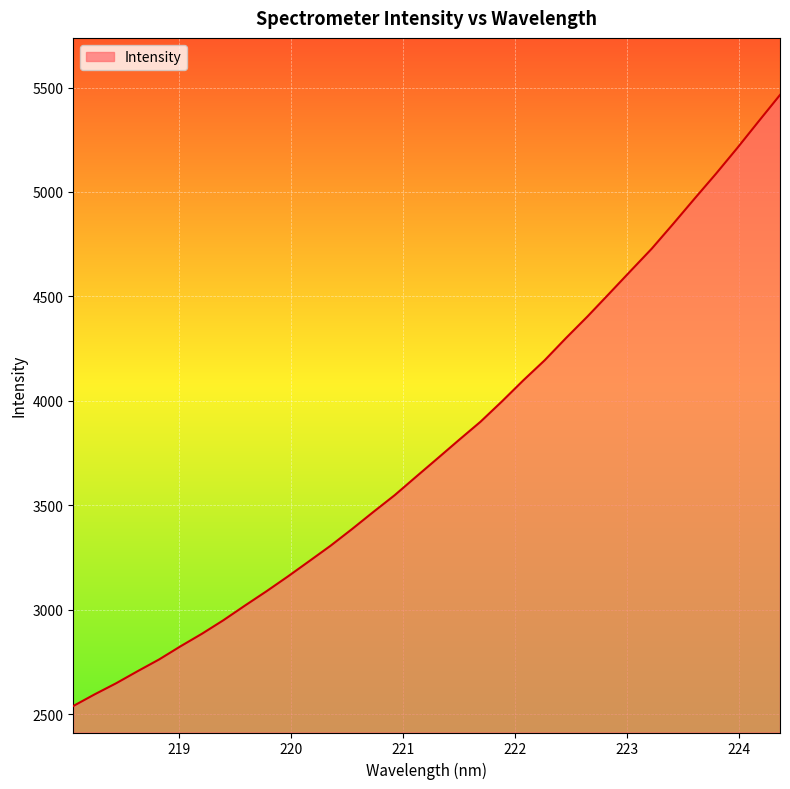

What is the greatest value displayed?

5464.7